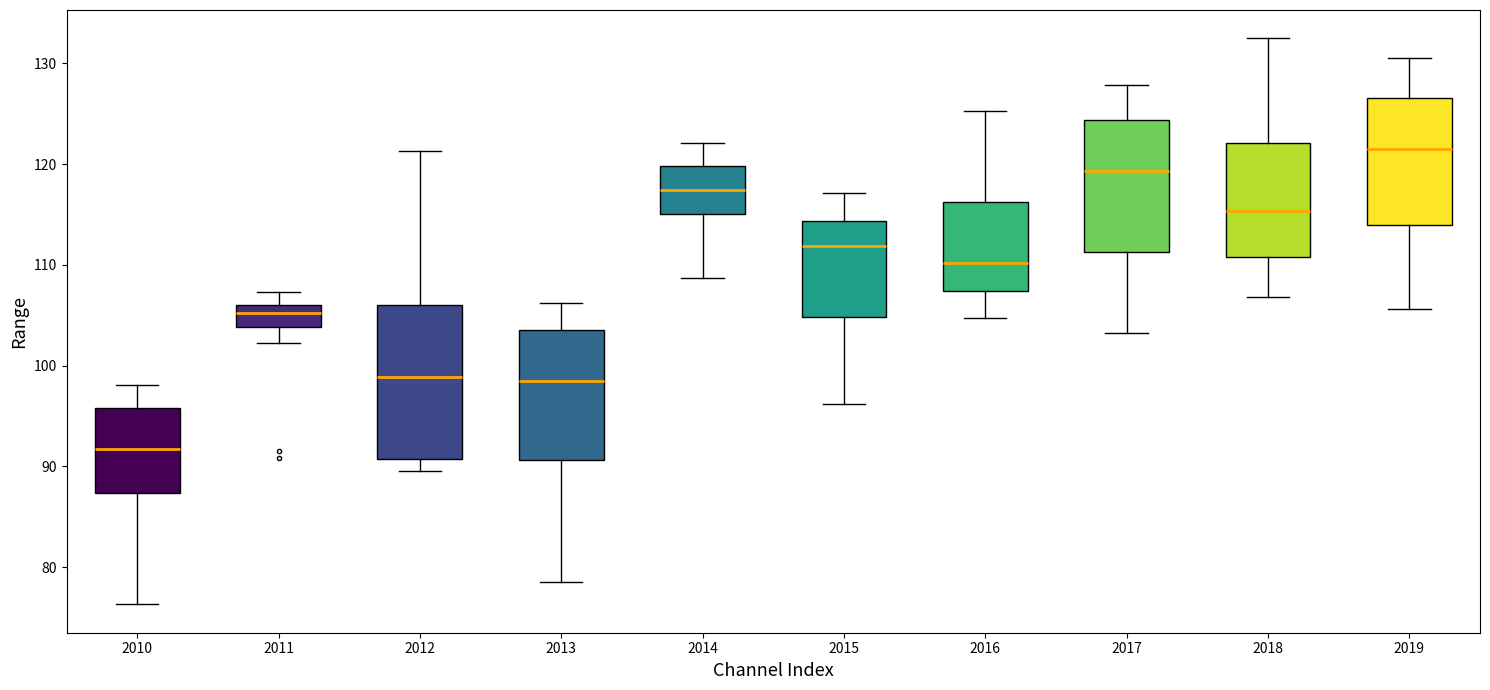

Which box has the lowest median line?

2010